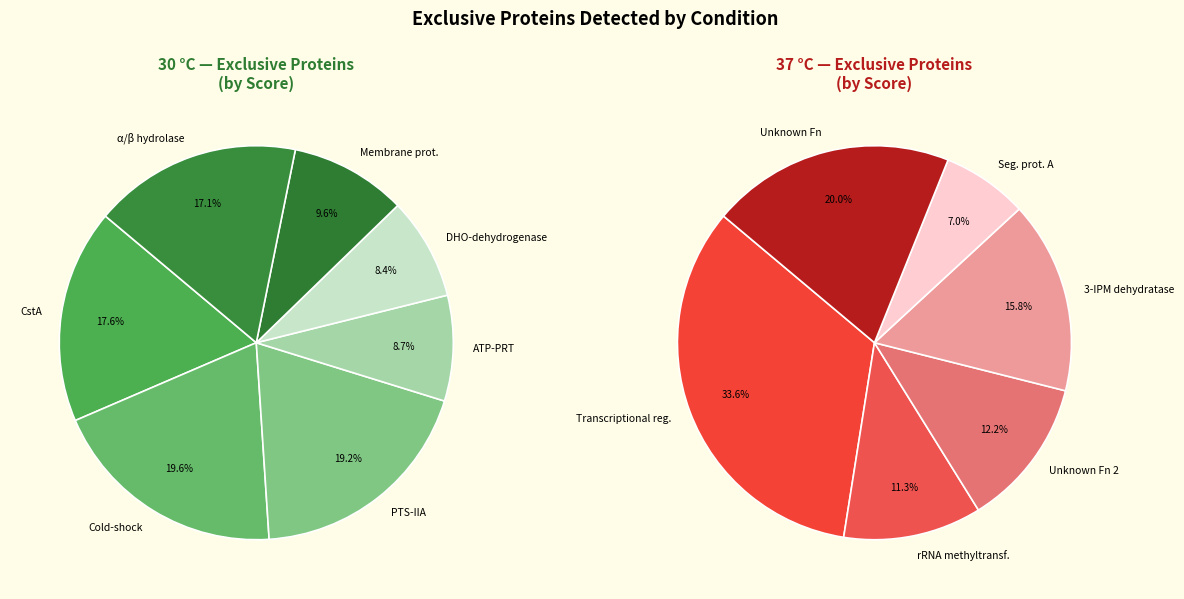

How many slices are in this pie chart?

13